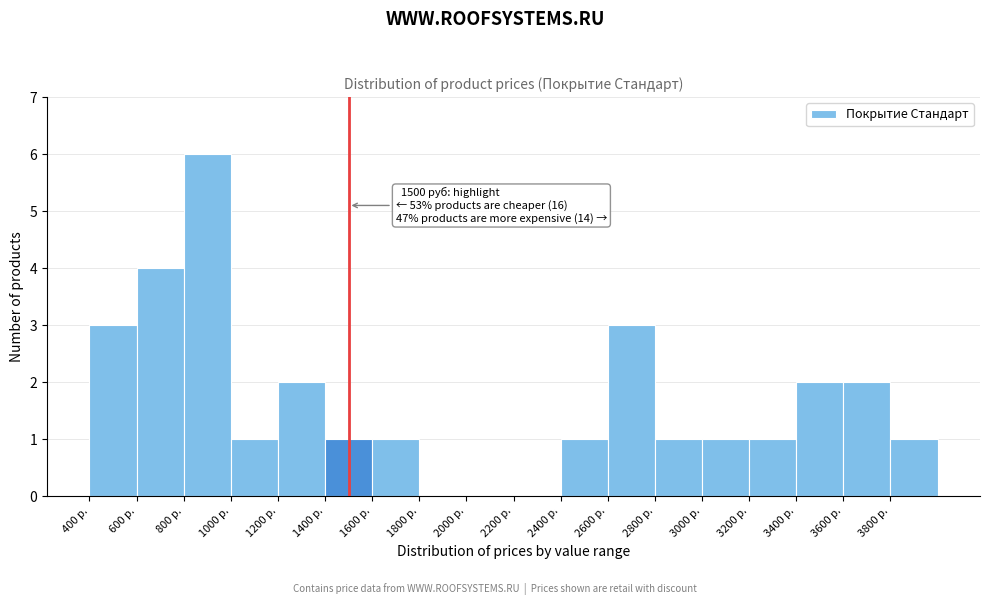

Over which range of the x-axis is the bar tallest?

800 to 1000